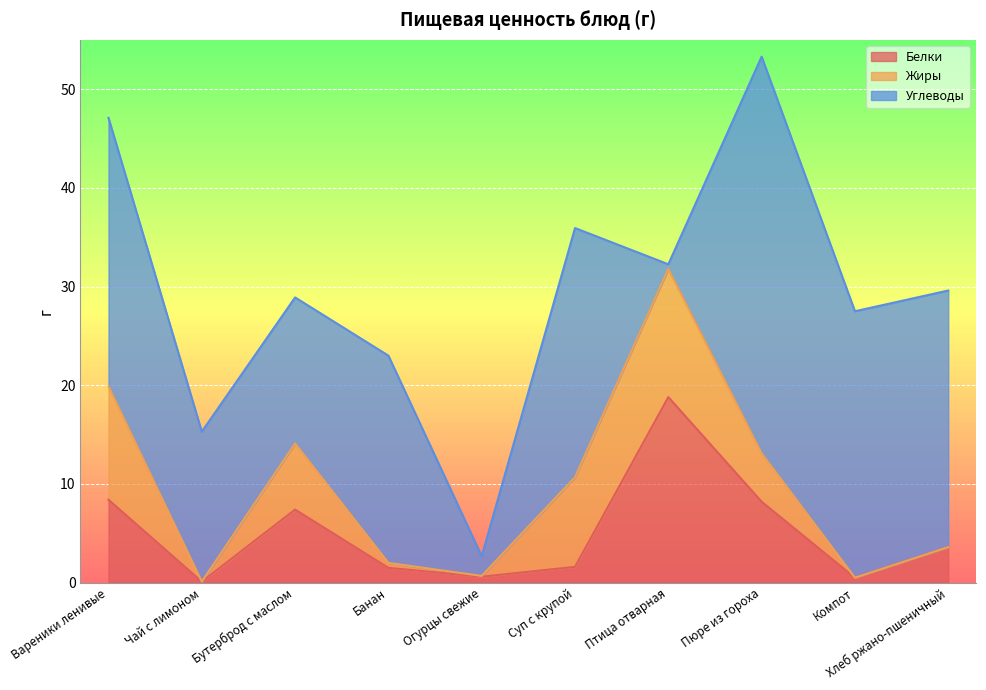

What is the difference between the highest and lowest values at Хлеб ржано-пшеничный?

26.0